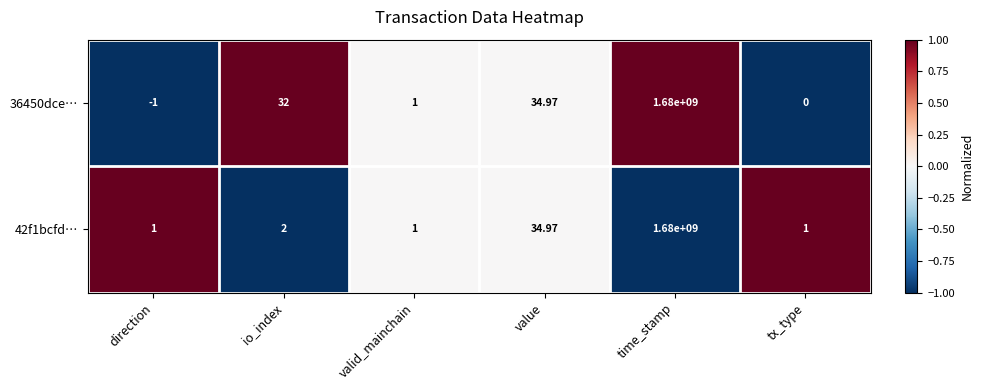

Count the number of categories in the chart.

6